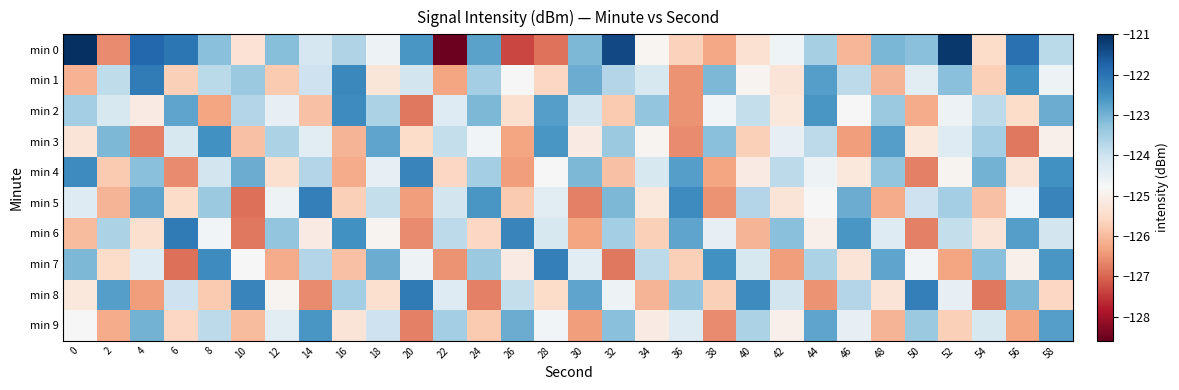

Which series has the largest total across all categories?

min 0